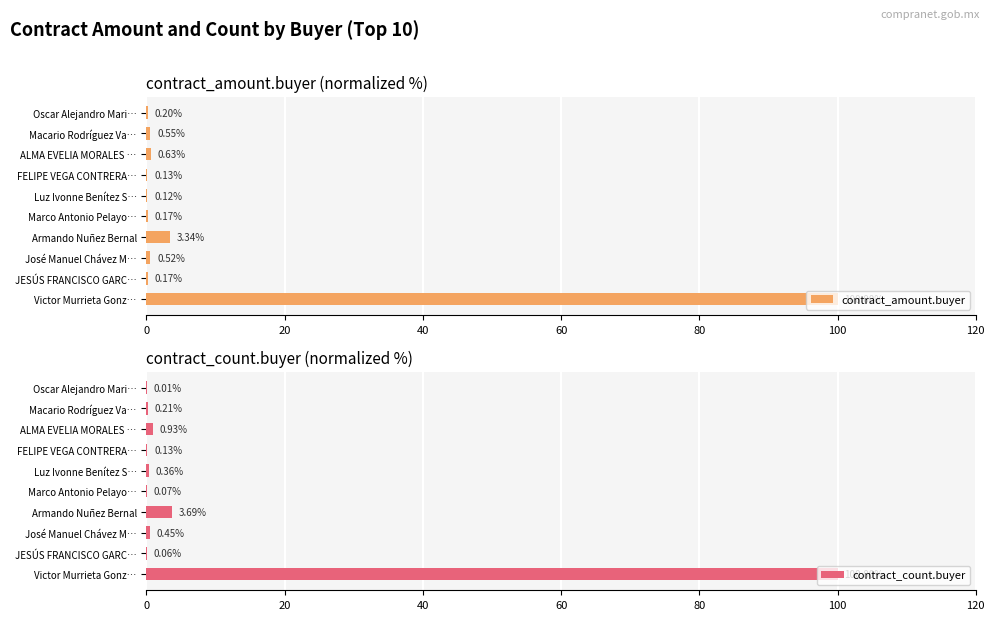

What is the sum of the contract_amount.buyer values at Victor Murrieta Gonz… and Macario Rodríguez Va…?

100.5